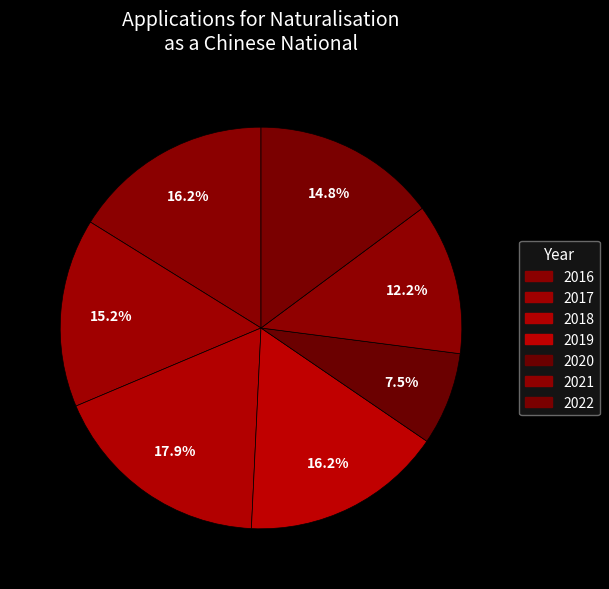

How many slices are in this pie chart?

7